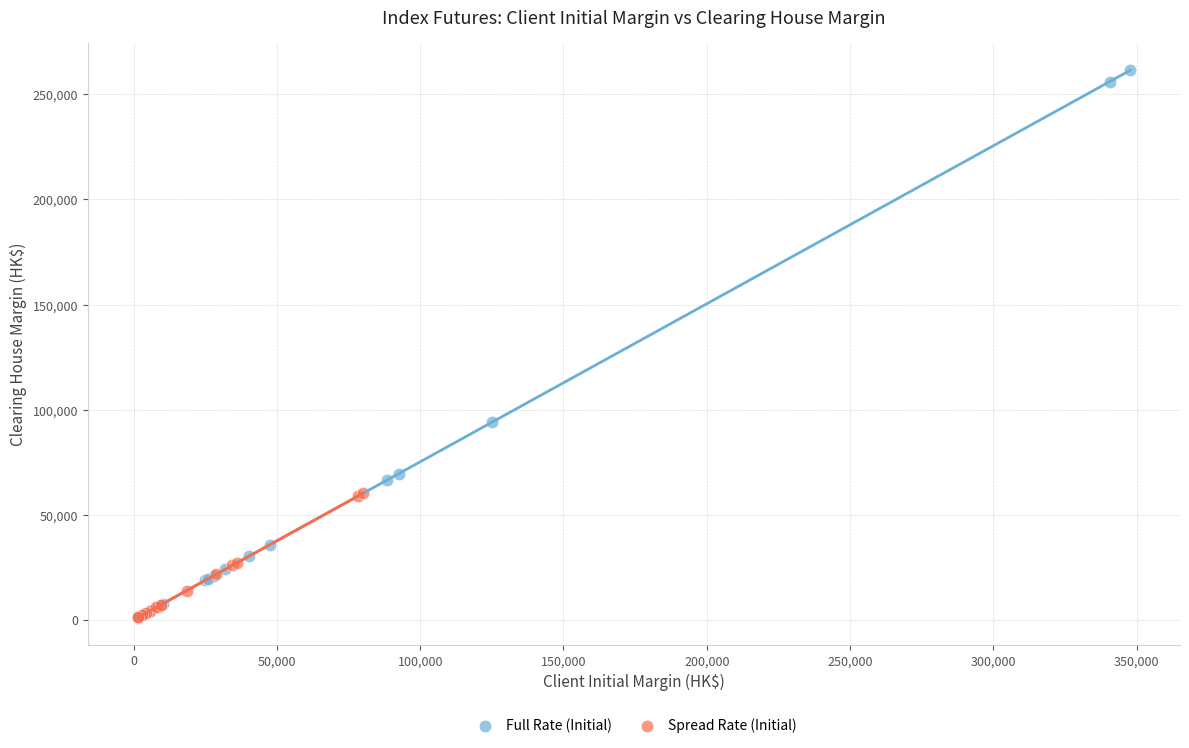

Which series has the widest spread of Y values?

Full Rate (Initial)